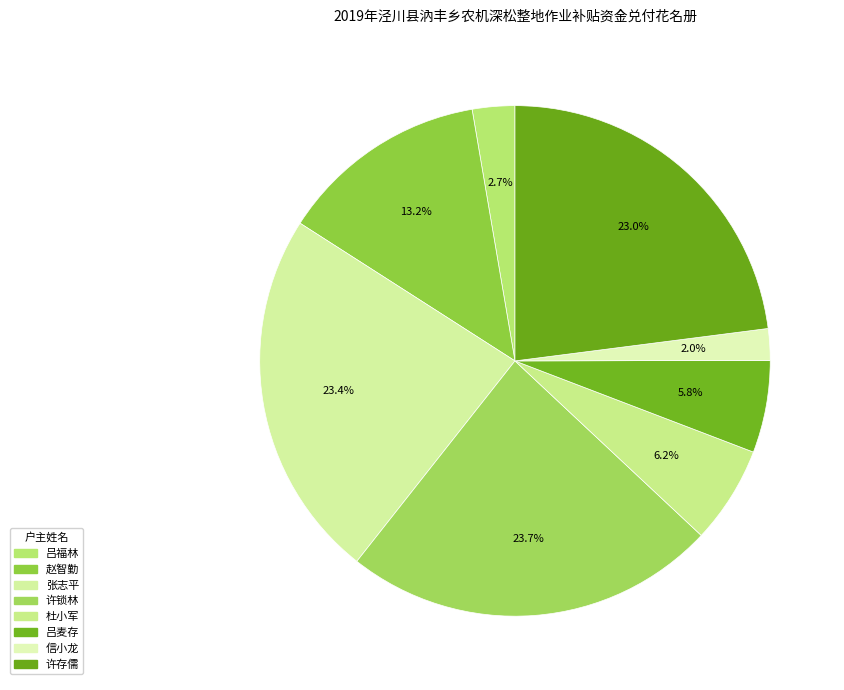

Approximately how many times larger is the value at 张志平 compared to 吕福林?

8.7